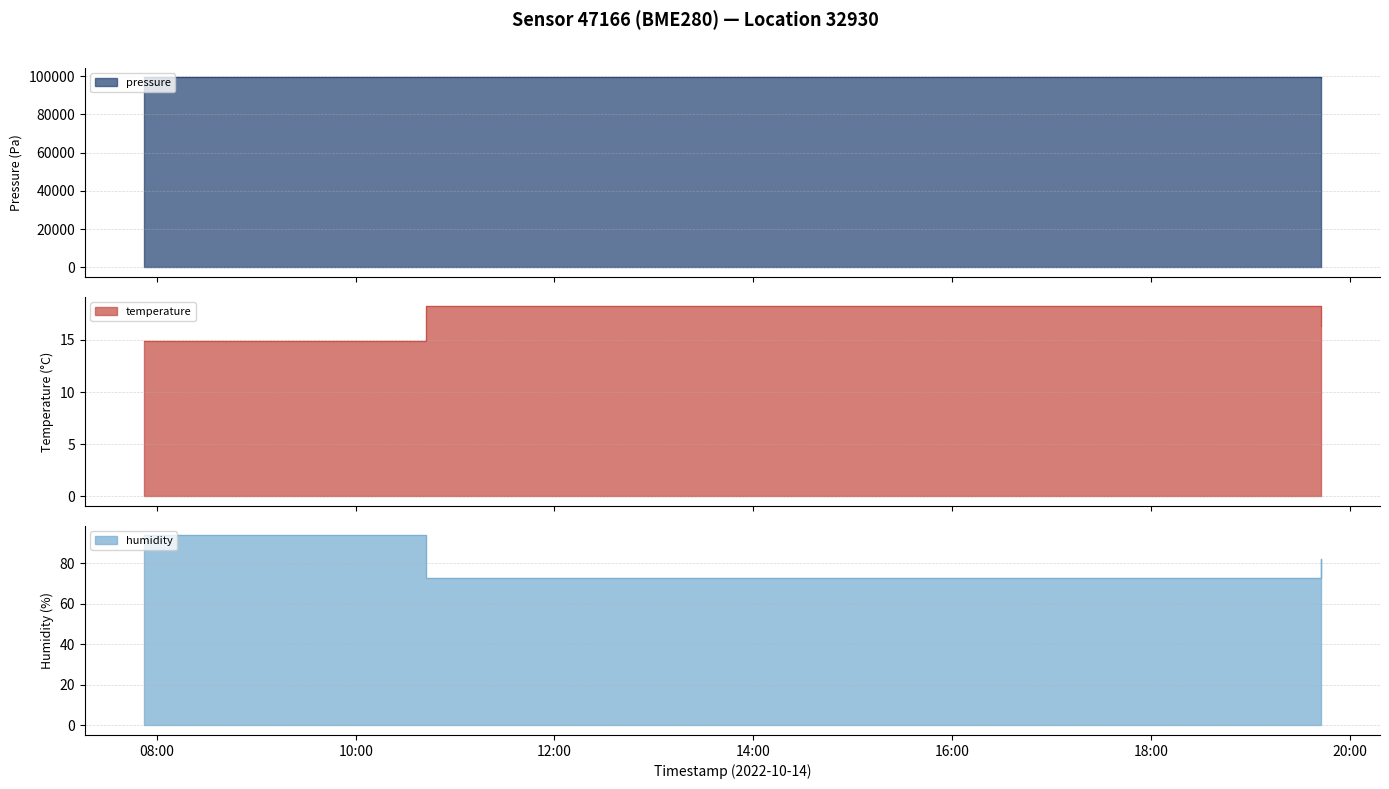

How many series are shown in this chart?

3